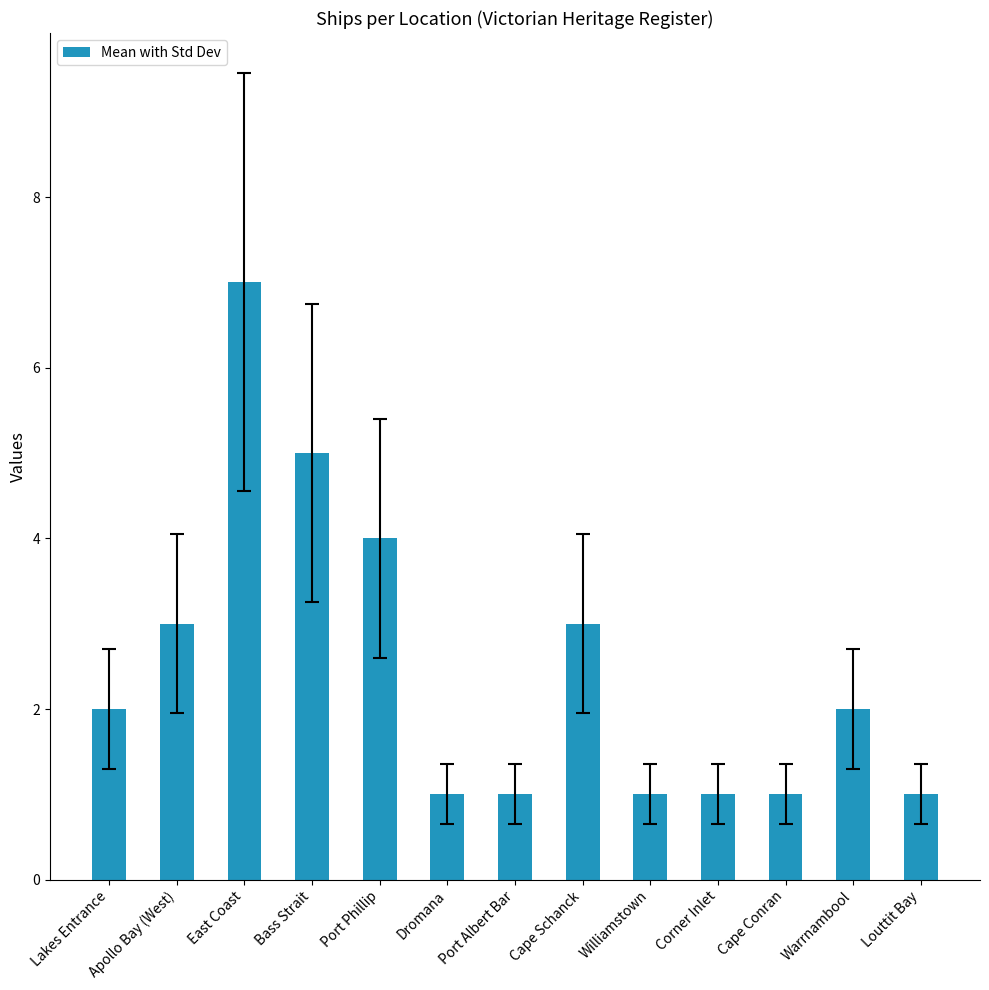

What is the label of the 1st bar from the right?

Louttit Bay